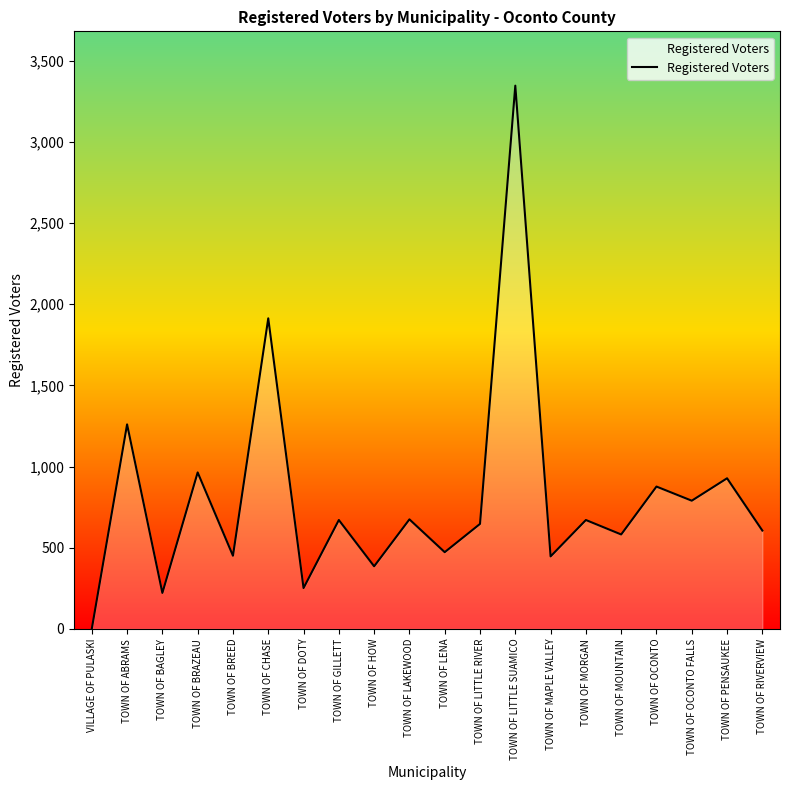

What is the average value?

808